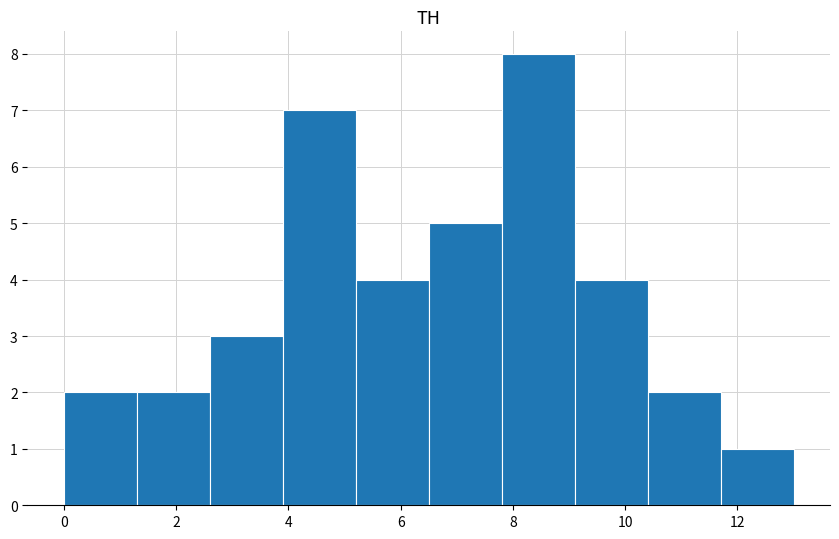

Reading left to right, list every bar in this chart as the range it spans on the x-axis followed by its height. Neither the bar edges nor the heights are printed on the chart, so give them approximately, as read against the axes.

0.0 to 1.3: 2
1.3 to 2.6: 2
2.6 to 3.9: 3
3.9 to 5.2: 7
5.2 to 6.5: 4
6.5 to 7.8: 5
7.8 to 9.1: 8
9.1 to 10.4: 4
10.4 to 11.7: 2
11.7 to 13.0: 1